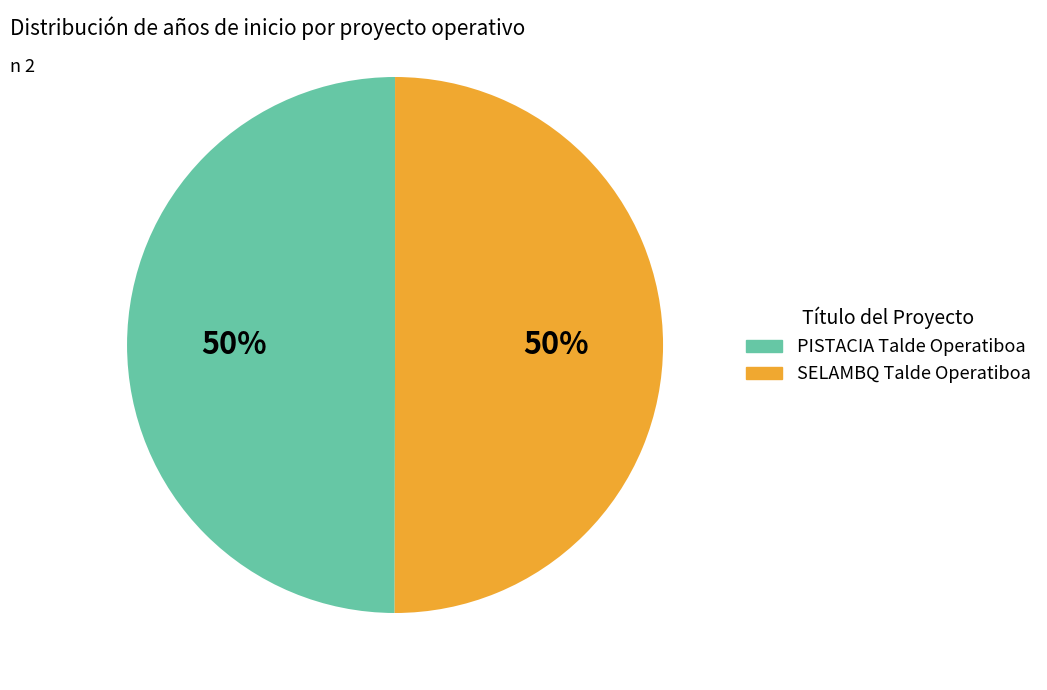

To the nearest percent, what percentage of the pie is PISTACIA Talde Operatiboa?

50%